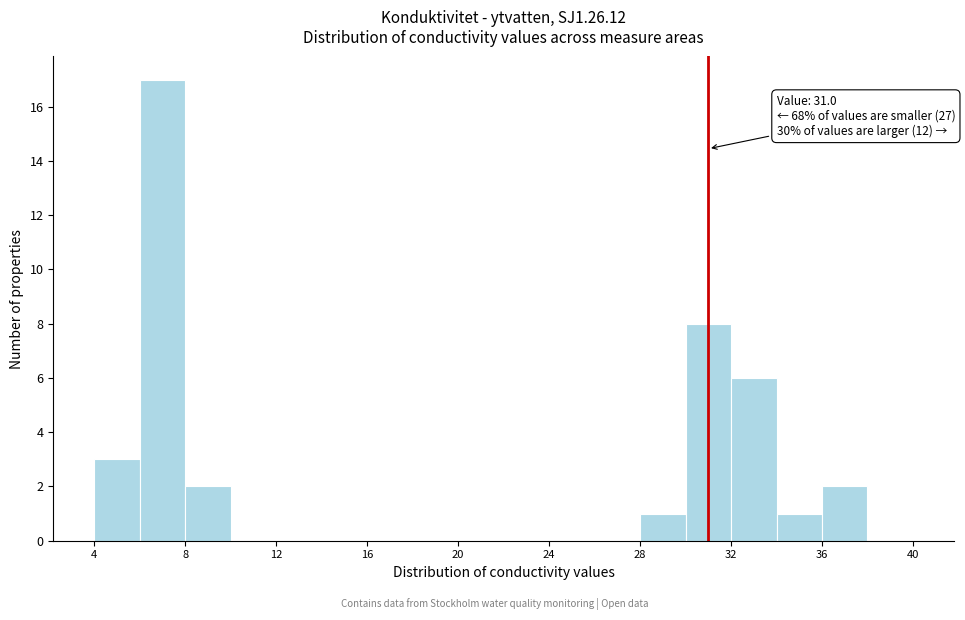

Over which range of the x-axis is the bar tallest?

6 to 8